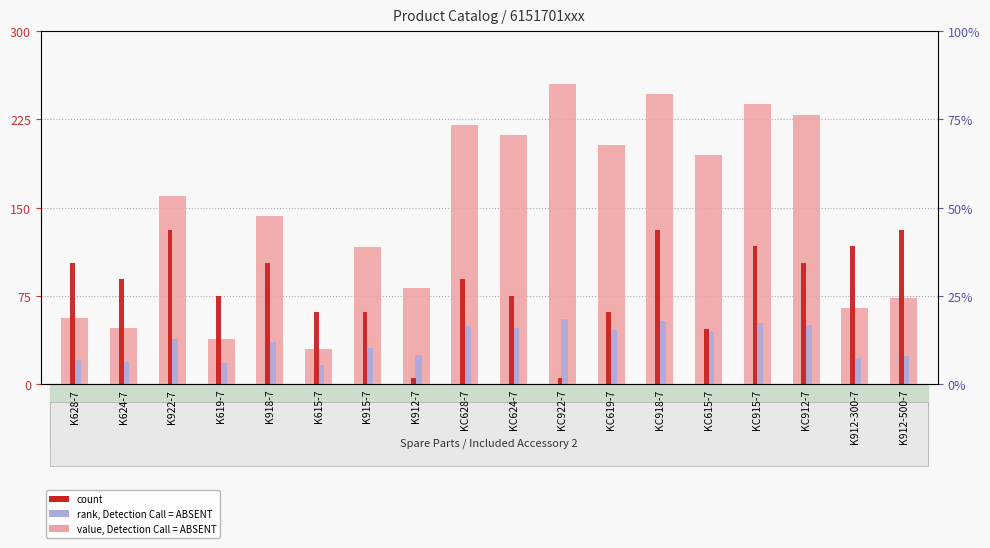

What is the average value of the count series?

83.6